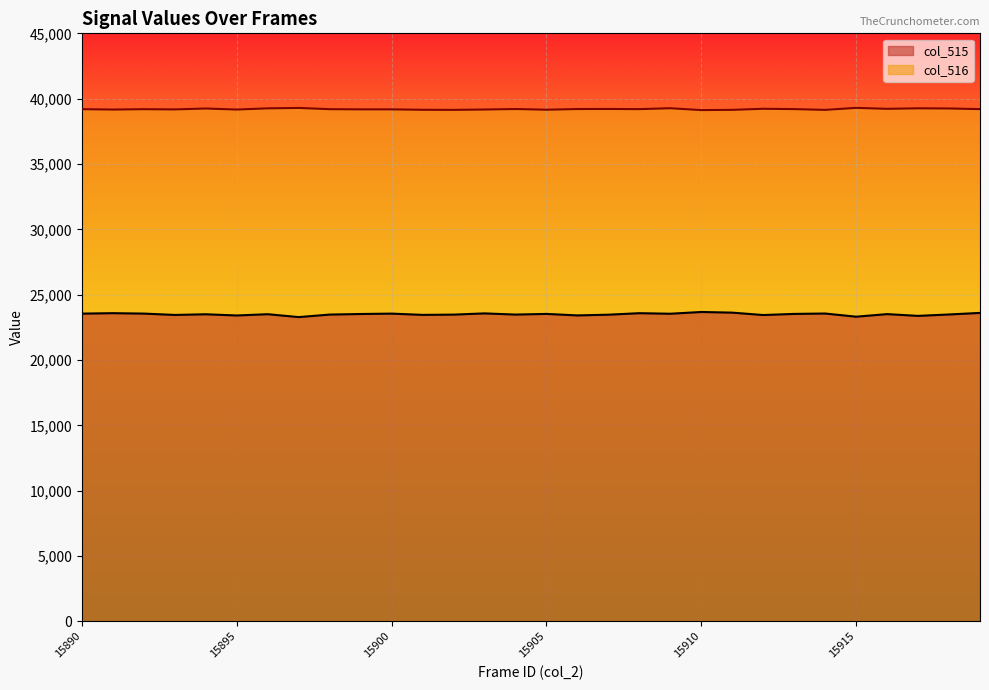

What value does the col_515 series have at 15902?

23473